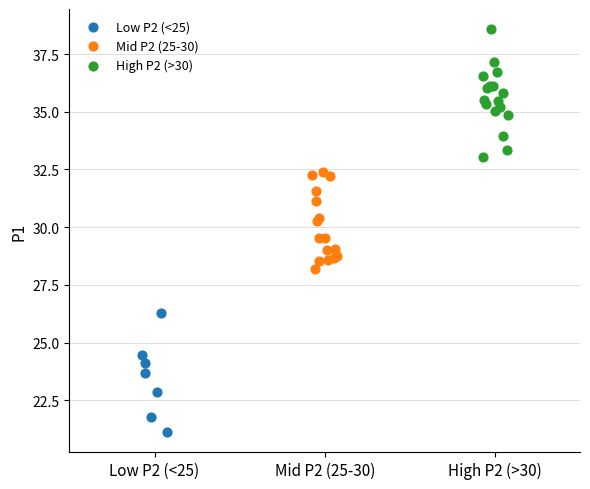

Which series contains the highest Y value?

High P2 (>30)